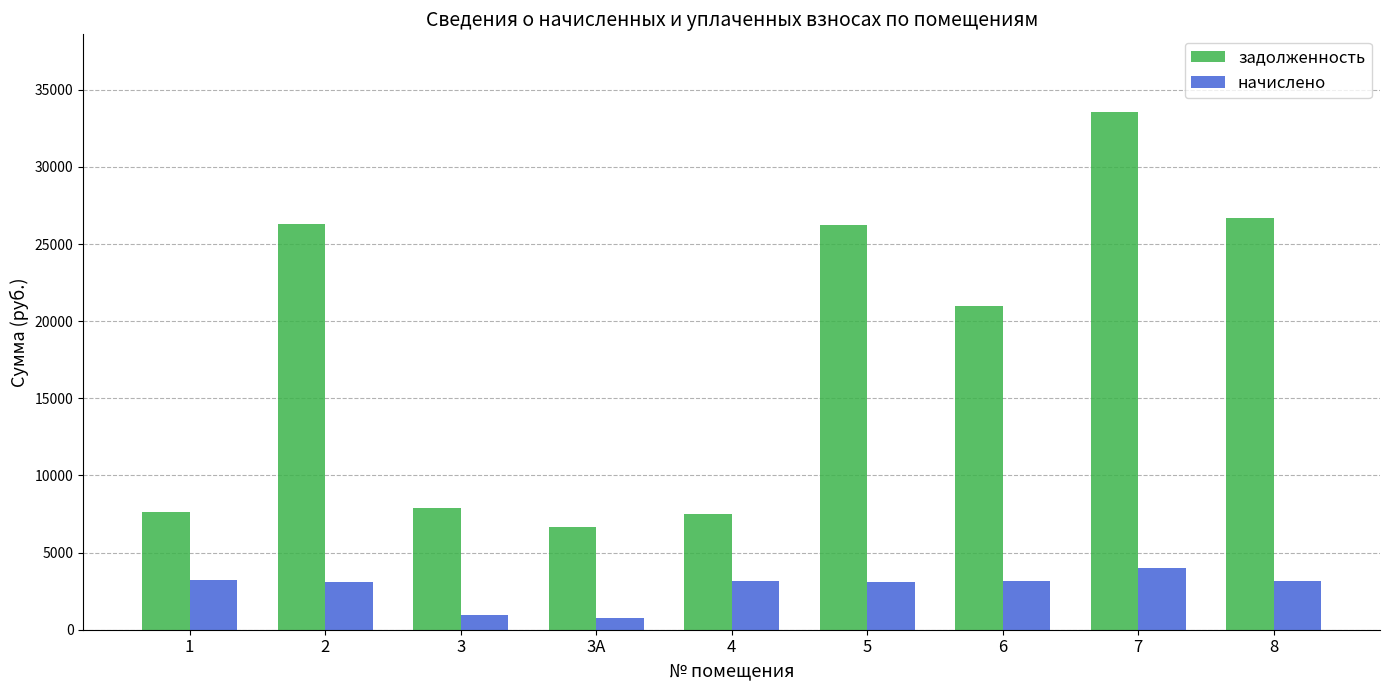

What is the spread (max minus min) of values at 4?

4359.4